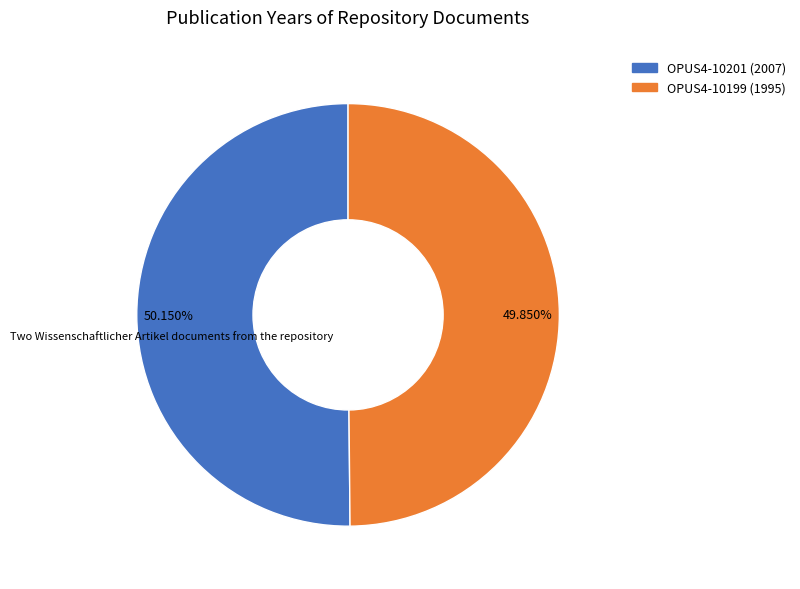

What is the ratio of the value at OPUS4-10199 (1995) to the value at OPUS4-10201 (2007)?

1.0